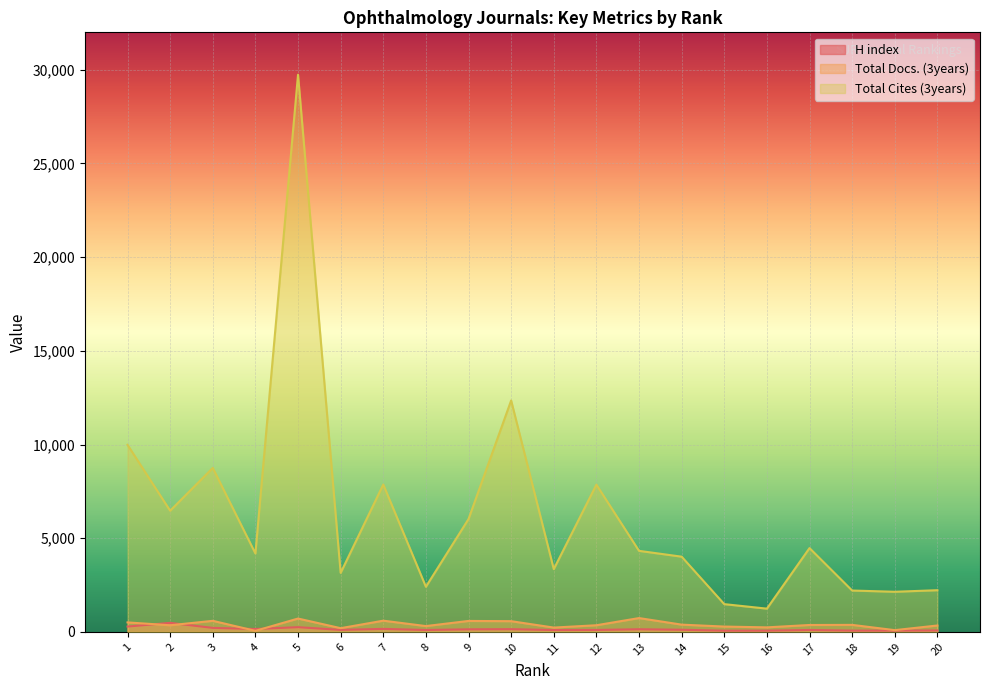

At which category is the sum across all series the highest?

5